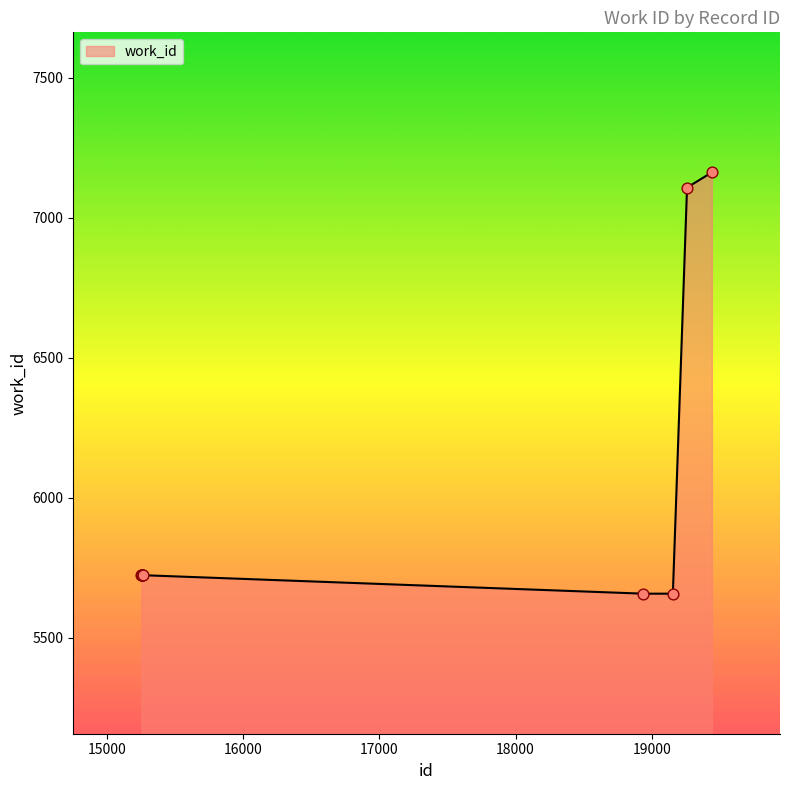

What is the minimum value shown in the chart?

5658